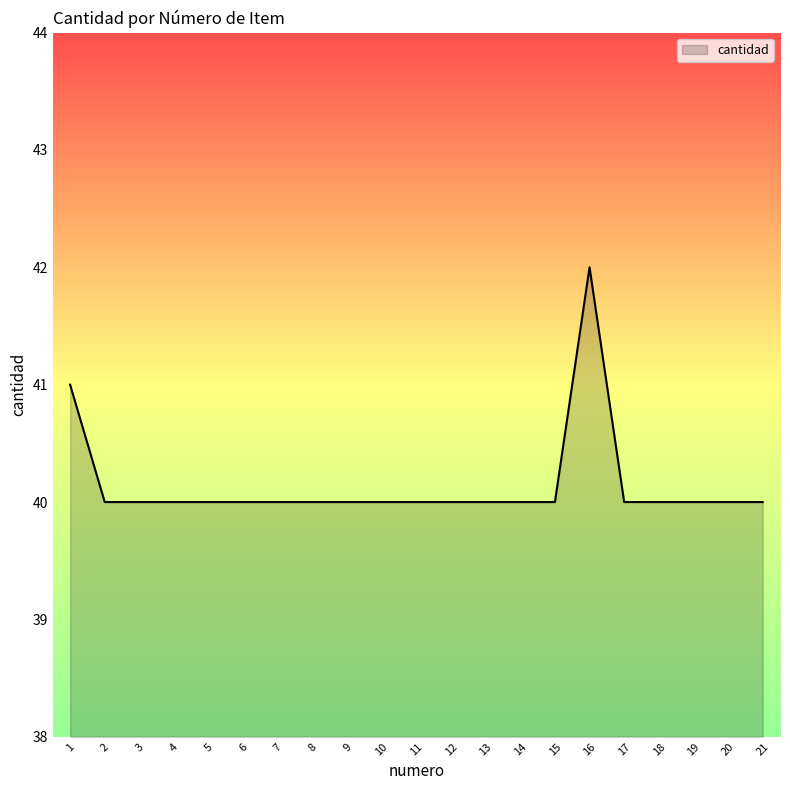

True or false: the data shows 58 at 12.

False